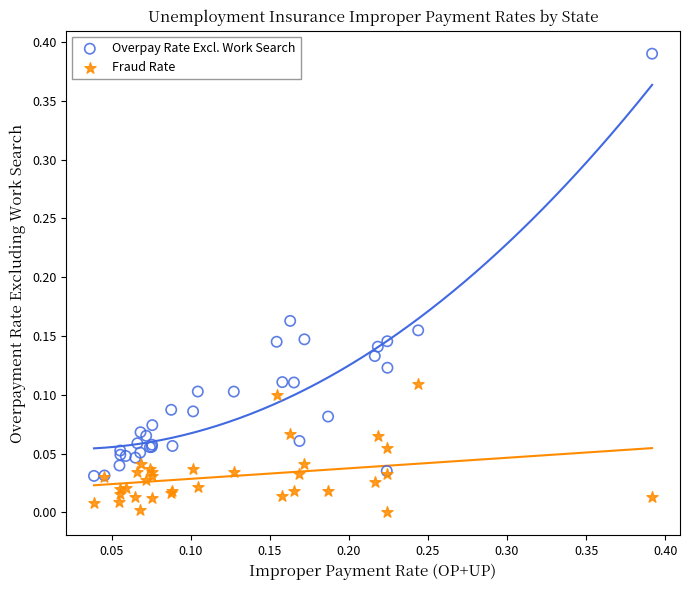

What are all the series names shown in the legend?

Overpay Rate Excl. Work Search, Fraud Rate